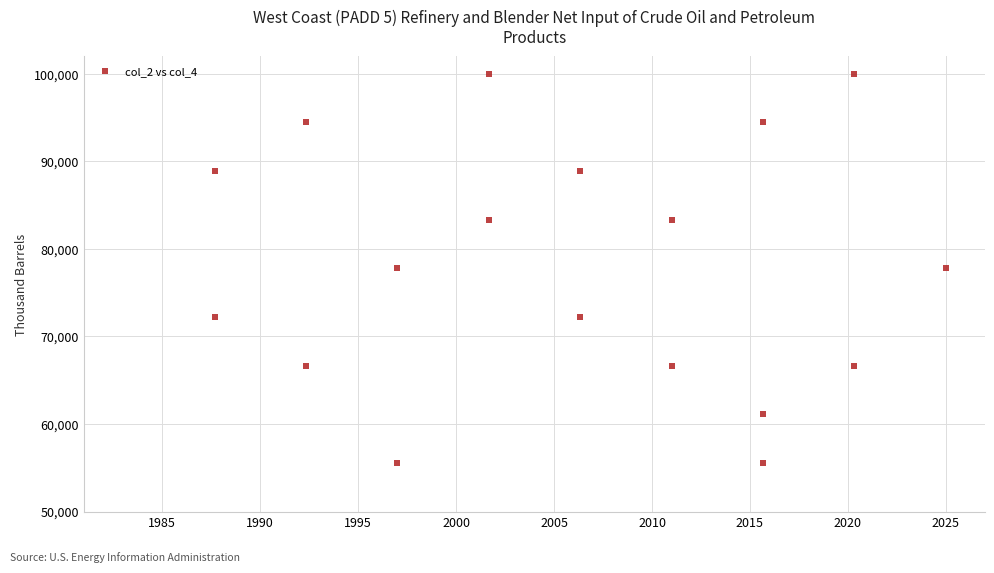

What is the range of X values (max minus min)?

37.3